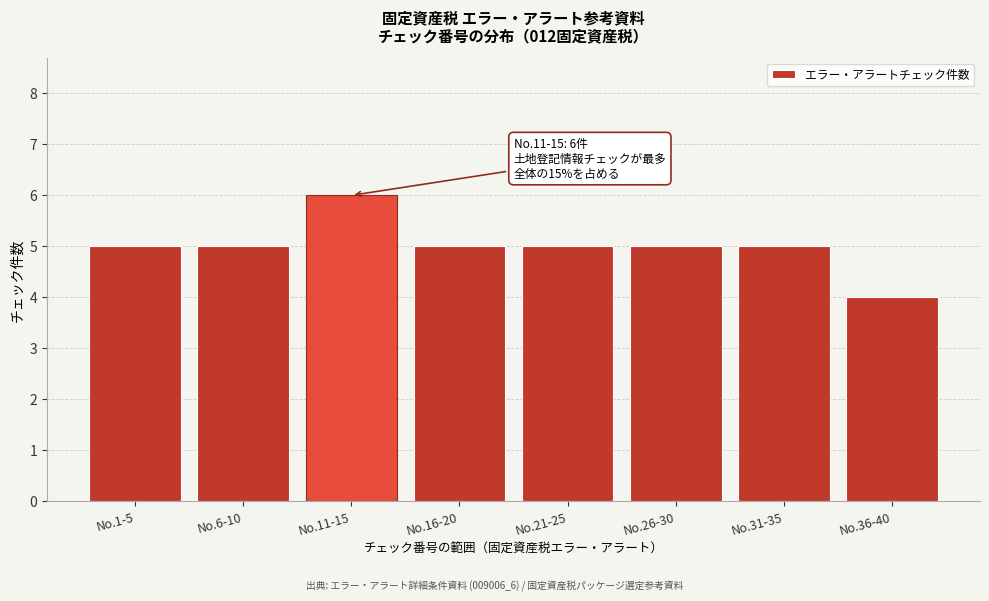

Reading right to left, list all the values displayed in this chart.

4	5	5	5	5	6	5	5